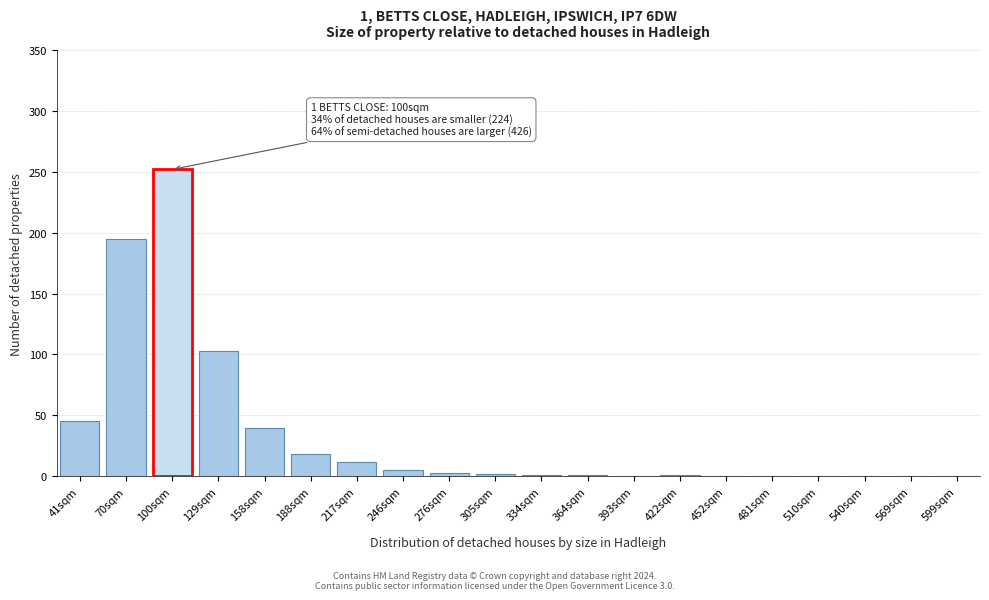

True or false: the data shows 45 at 41sqm.

True